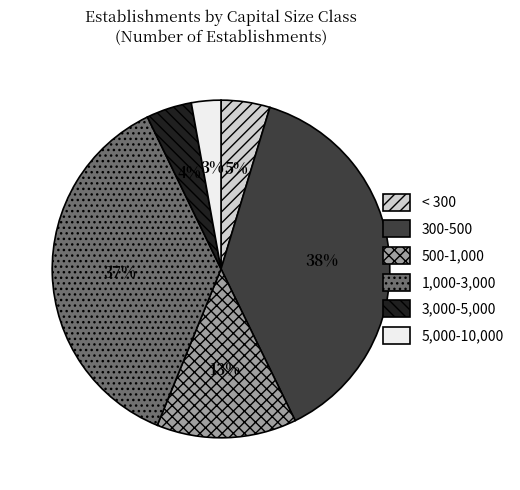

To the nearest percent, what is the difference between the largest and smallest slice percentages?

35%